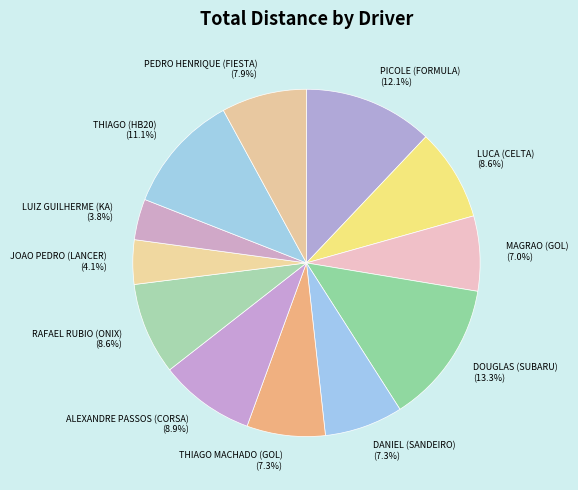

True or false: ALEXANDRE PASSOS (CORSA) accounts for 9% of the total.

True